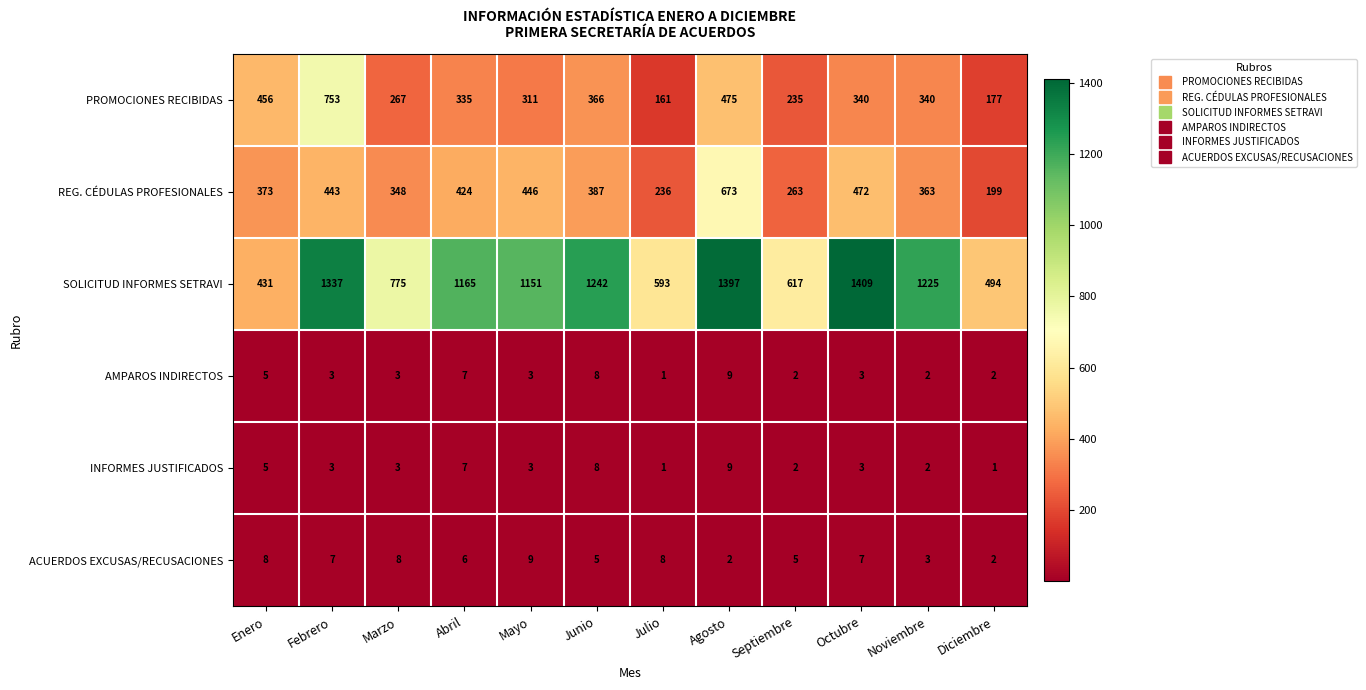

At how many categories does at least one series exceed 634?

8